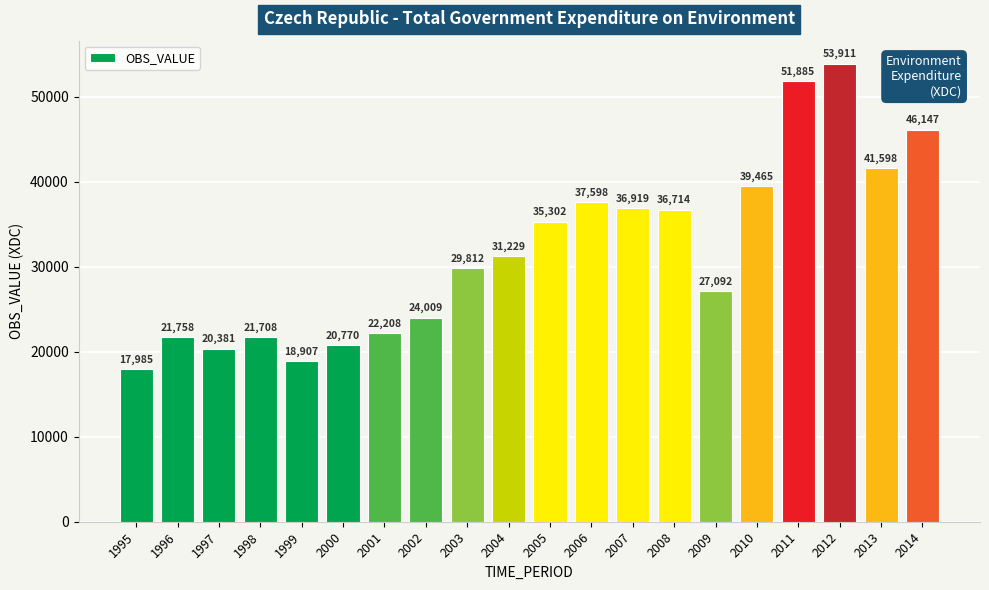

What is the sum of the values at 2013 and 2012?

95509